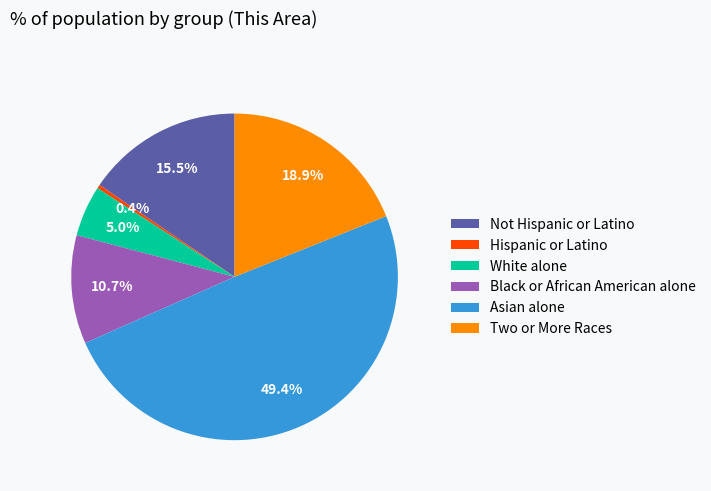

Is there a majority slice in this chart?

No